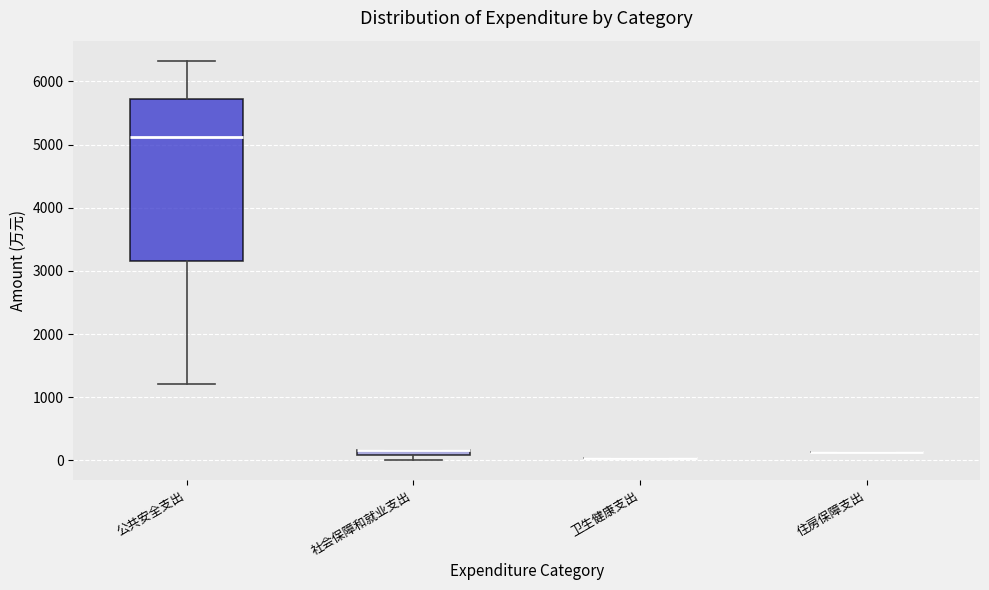

Comparing the boxes themselves (not the whiskers), which one is the tallest?

公共安全支出